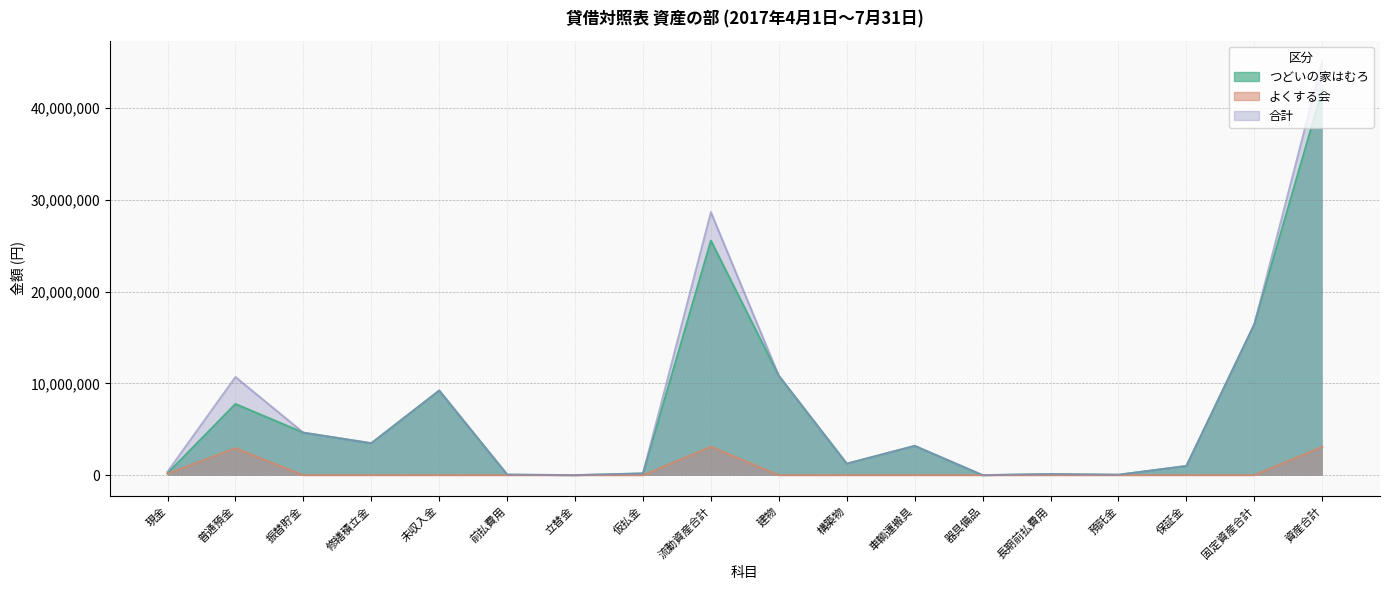

True or false: 合計 and つどいの家はむろ intersect in this chart.

False